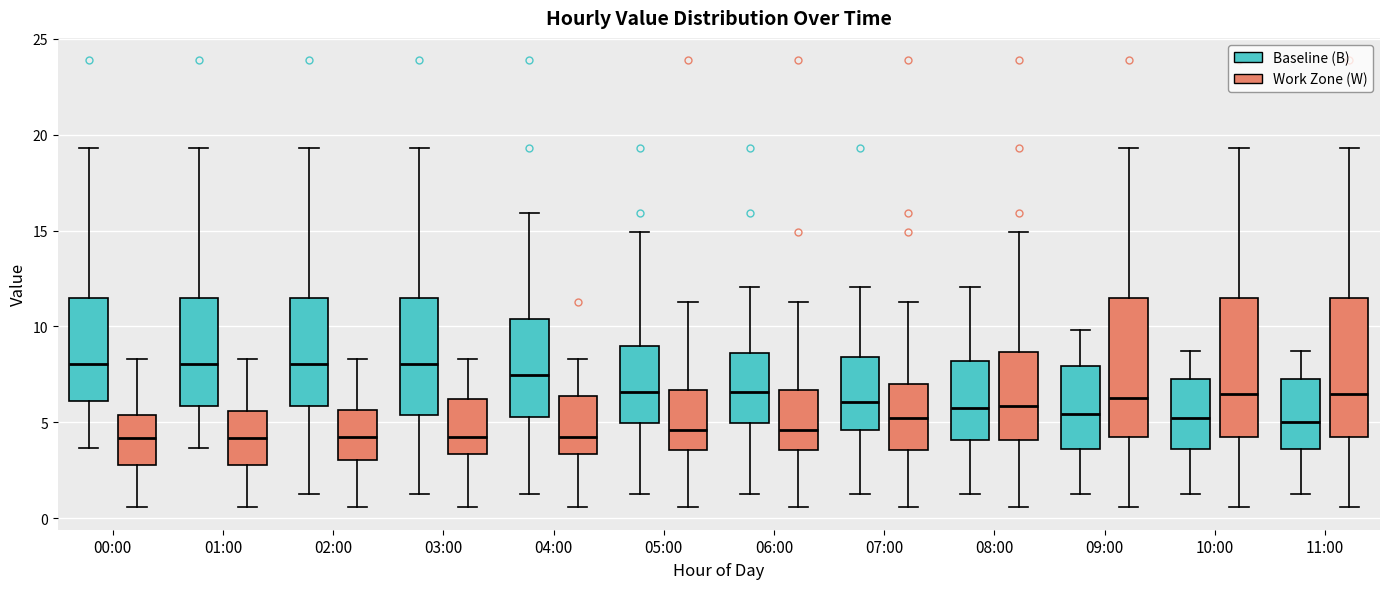

Reading left to right, read every box against the y-axis: the position of its median line, the range the box covers, and the ends of its whiskers. The values are not printed on the chart, so give them approximately, as read against the axis.

00:00 (Baseline (B)): median 8.0, box 6.0 to 11.5, whiskers 3.5 to 19.5
00:00 (Work Zone (W)): median 4.0, box 3.0 to 5.5, whiskers 0.5 to 8.5
01:00 (Baseline (B)): median 8.0, box 6.0 to 11.5, whiskers 3.5 to 19.5
01:00 (Work Zone (W)): median 4.0, box 3.0 to 5.5, whiskers 0.5 to 8.5
02:00 (Baseline (B)): median 8.0, box 6.0 to 11.5, whiskers 1.0 to 19.5
02:00 (Work Zone (W)): median 4.0, box 3.0 to 5.5, whiskers 0.5 to 8.5
03:00 (Baseline (B)): median 8.0, box 5.5 to 11.5, whiskers 1.0 to 19.5
03:00 (Work Zone (W)): median 4.0, box 3.5 to 6.0, whiskers 0.5 to 8.5
04:00 (Baseline (B)): median 7.5, box 5.5 to 10.5, whiskers 1.0 to 16.0
04:00 (Work Zone (W)): median 4.0, box 3.5 to 6.5, whiskers 0.5 to 8.5
05:00 (Baseline (B)): median 6.5, box 5.0 to 9.0, whiskers 1.0 to 15.0
05:00 (Work Zone (W)): median 4.5, box 3.5 to 6.5, whiskers 0.5 to 11.5
06:00 (Baseline (B)): median 6.5, box 5.0 to 8.5, whiskers 1.0 to 12.0
06:00 (Work Zone (W)): median 4.5, box 3.5 to 6.5, whiskers 0.5 to 11.5
07:00 (Baseline (B)): median 6.0, box 4.5 to 8.5, whiskers 1.0 to 12.0
07:00 (Work Zone (W)): median 5.0, box 3.5 to 7.0, whiskers 0.5 to 11.5
08:00 (Baseline (B)): median 5.5, box 4.0 to 8.0, whiskers 1.0 to 12.0
08:00 (Work Zone (W)): median 6.0, box 4.0 to 8.5, whiskers 0.5 to 15.0
09:00 (Baseline (B)): median 5.5, box 3.5 to 8.0, whiskers 1.0 to 10.0
09:00 (Work Zone (W)): median 6.0, box 4.0 to 11.5, whiskers 0.5 to 19.5
10:00 (Baseline (B)): median 5.0, box 3.5 to 7.5, whiskers 1.0 to 8.5
10:00 (Work Zone (W)): median 6.5, box 4.0 to 11.5, whiskers 0.5 to 19.5
11:00 (Baseline (B)): median 5.0, box 3.5 to 7.5, whiskers 1.0 to 8.5
11:00 (Work Zone (W)): median 6.5, box 4.0 to 11.5, whiskers 0.5 to 19.5